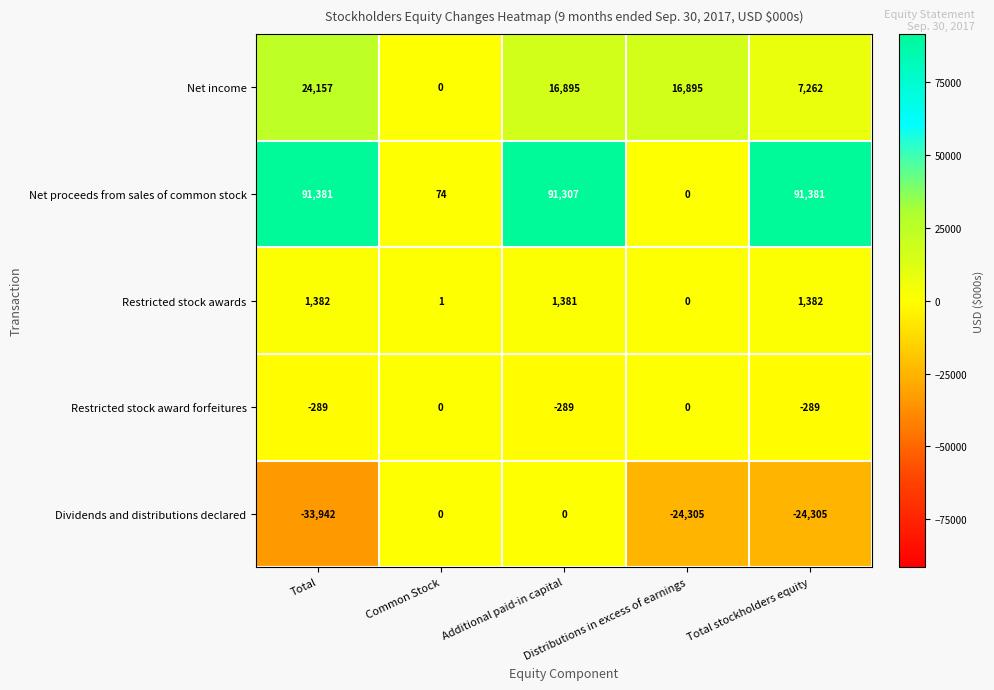

What is the average value of the Dividends and distributions declared series?

-16510